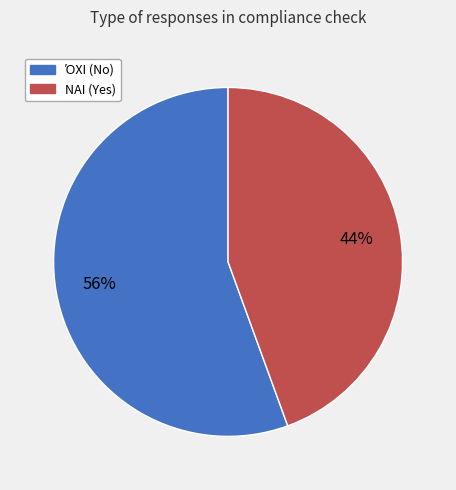

True or false: ΝΑΙ accounts for 55% of the total.

False